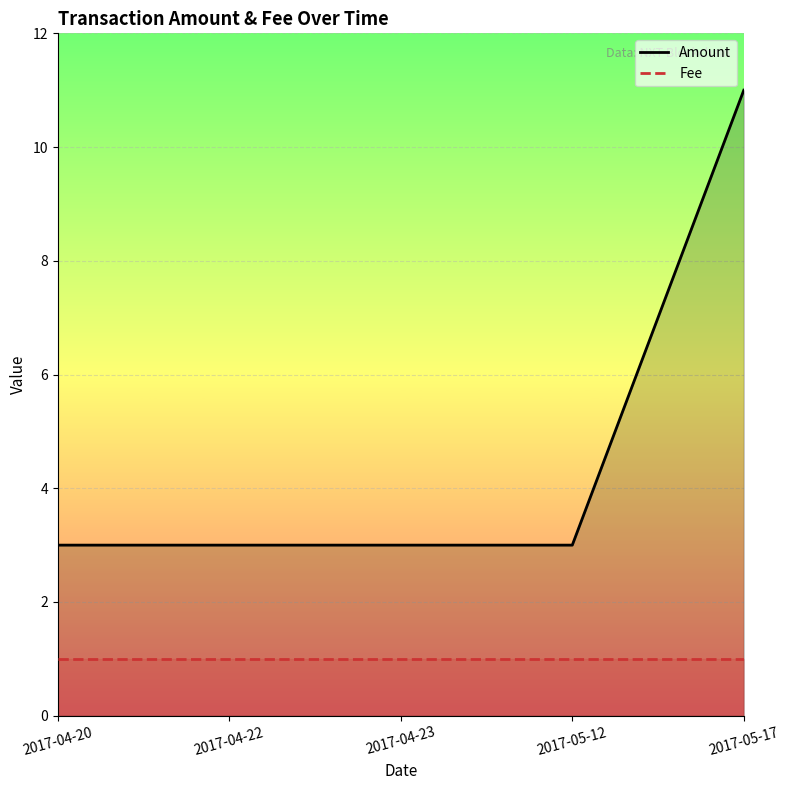

What is the sum of all Amount values?

23